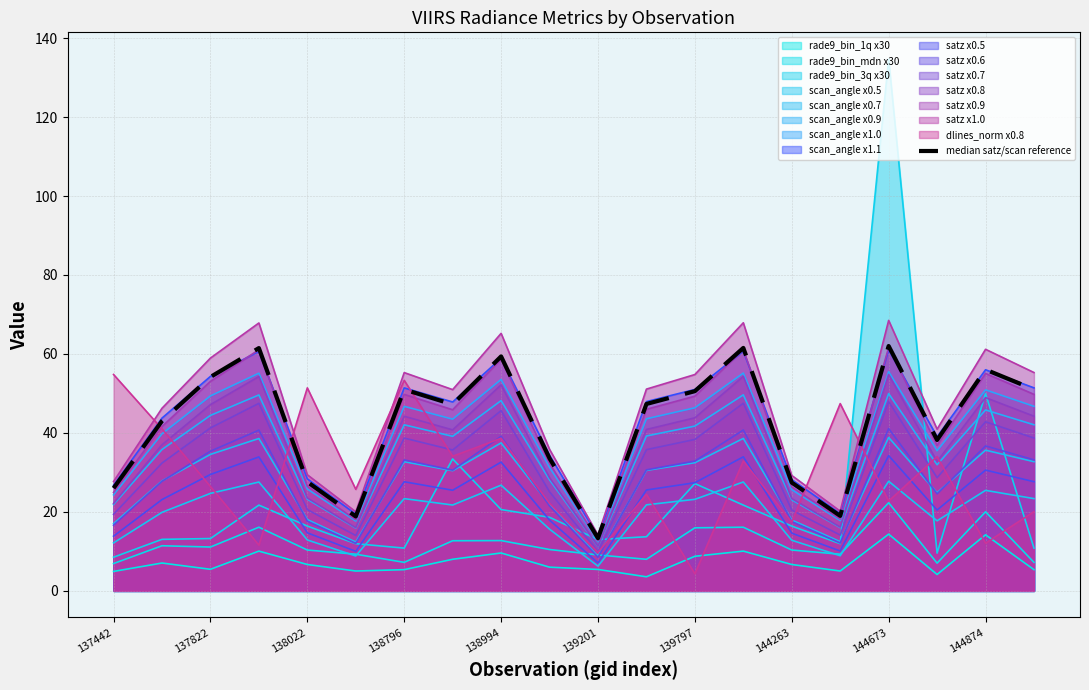

What is the value of the 8th point from the left?

47.2